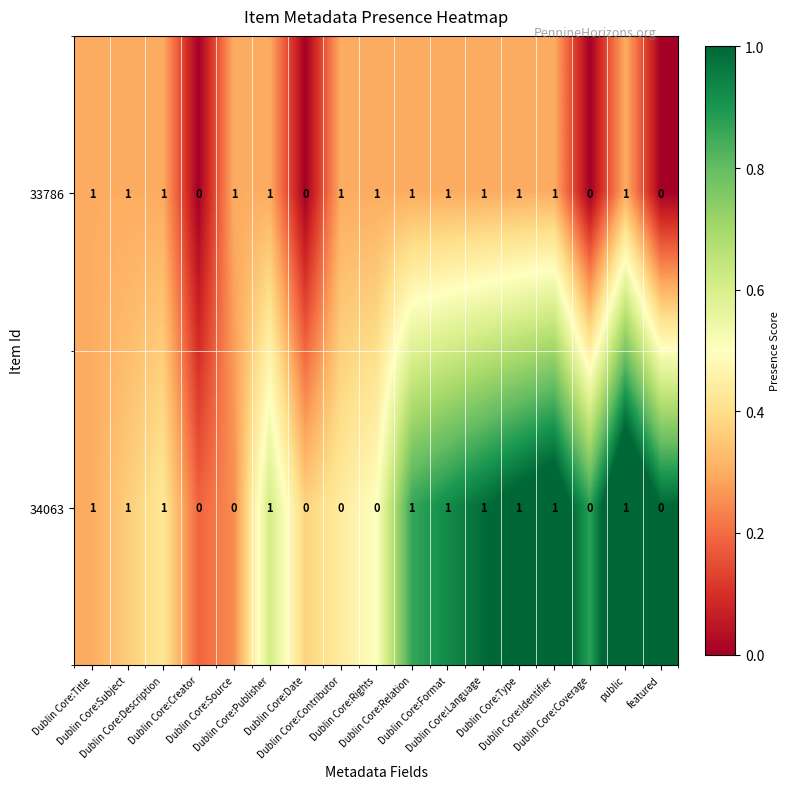

Count the number of data series in this chart.

2